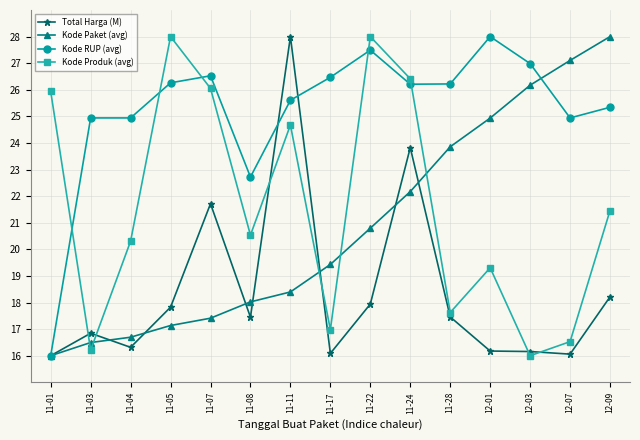

How many values in the Kode Produk (avg) series are below 20?

6